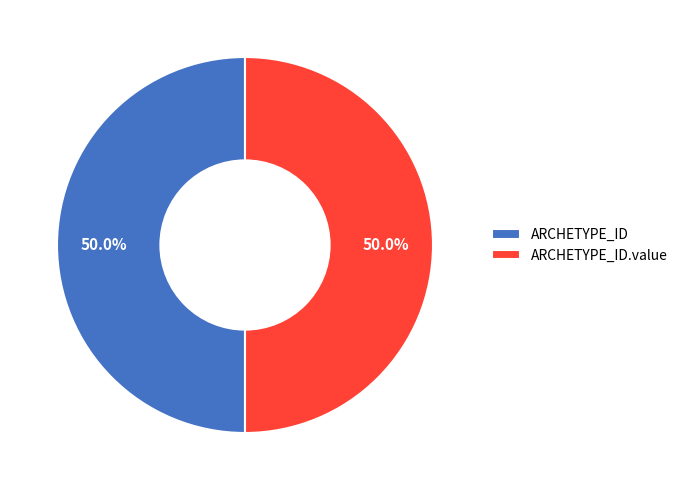

How many segments does this pie chart have?

2